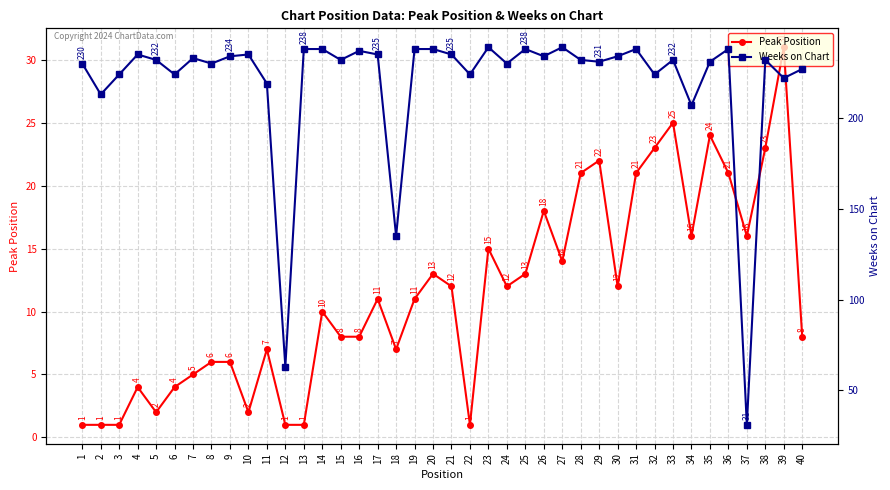

What are all the series names shown in the legend?

Peak Position, Weeks on Chart